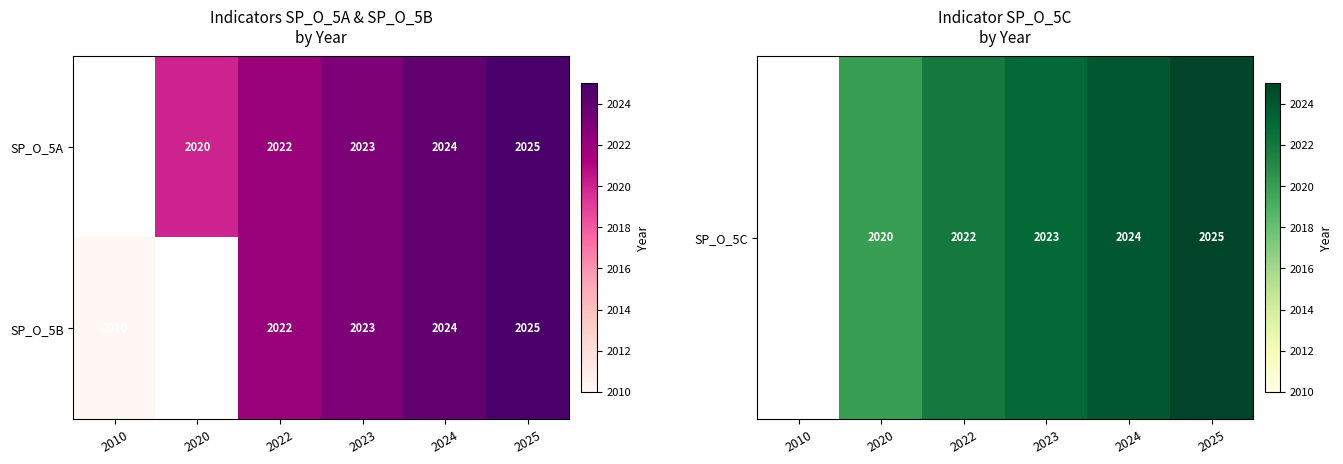

What is the sum of the SP_O_5B values at 2025 and 2024?

4049